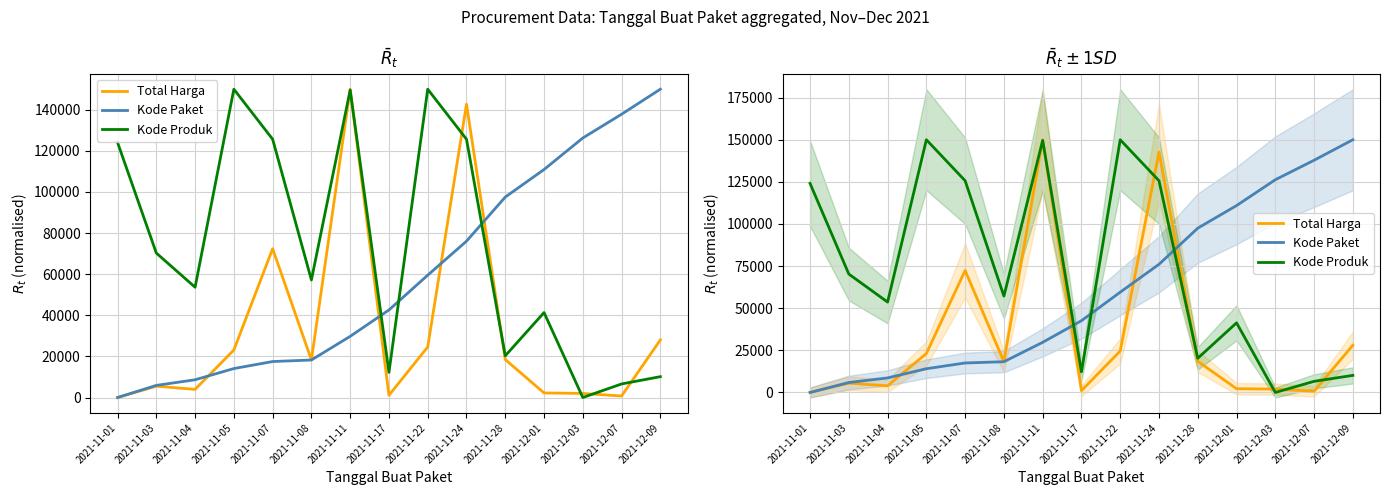

True or false: Total Harga has more than 0 points higher than both neighbors.

True